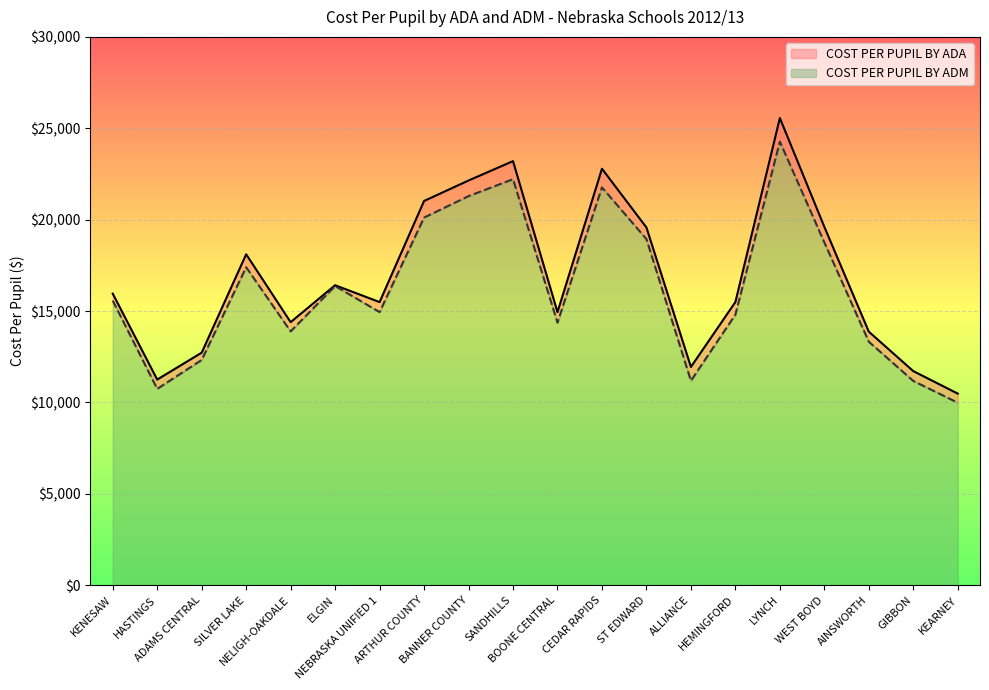

What is the average value of the COST PER PUPIL BY ADA series?

16833.7